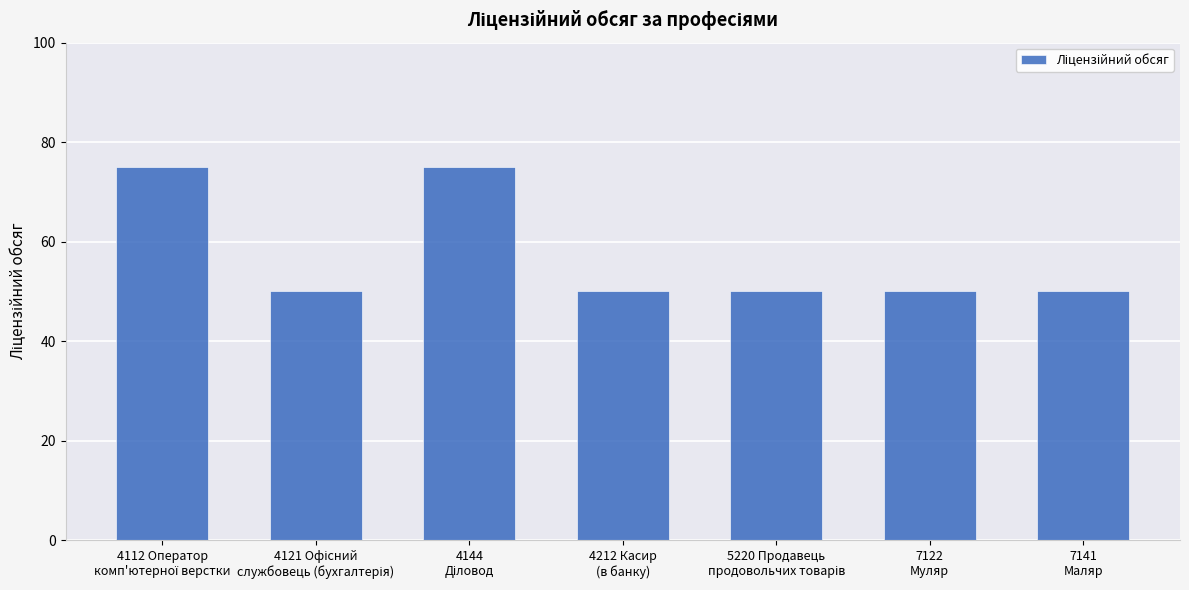

What is the greatest value displayed?

75